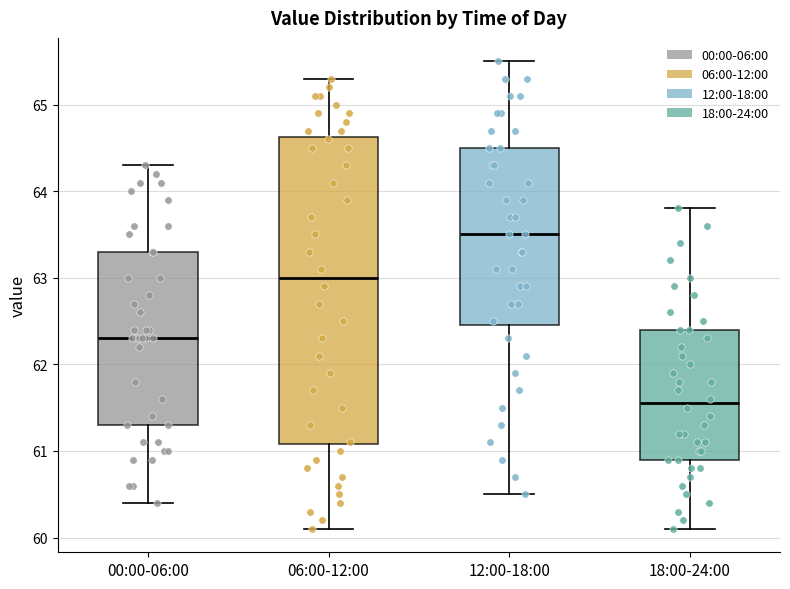

Where does the lower whisker of the box for 06:00-12:00 end on the y-axis? The values are not printed on the chart, so give them approximately, as read against the axis.

60.1